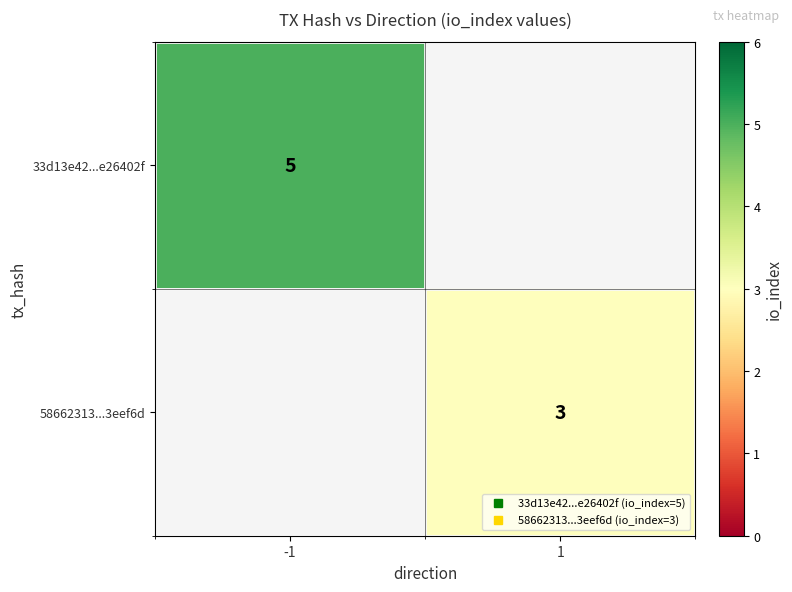

The 58662313...3eef6d series shows 4.6 at 1. True or false?

False